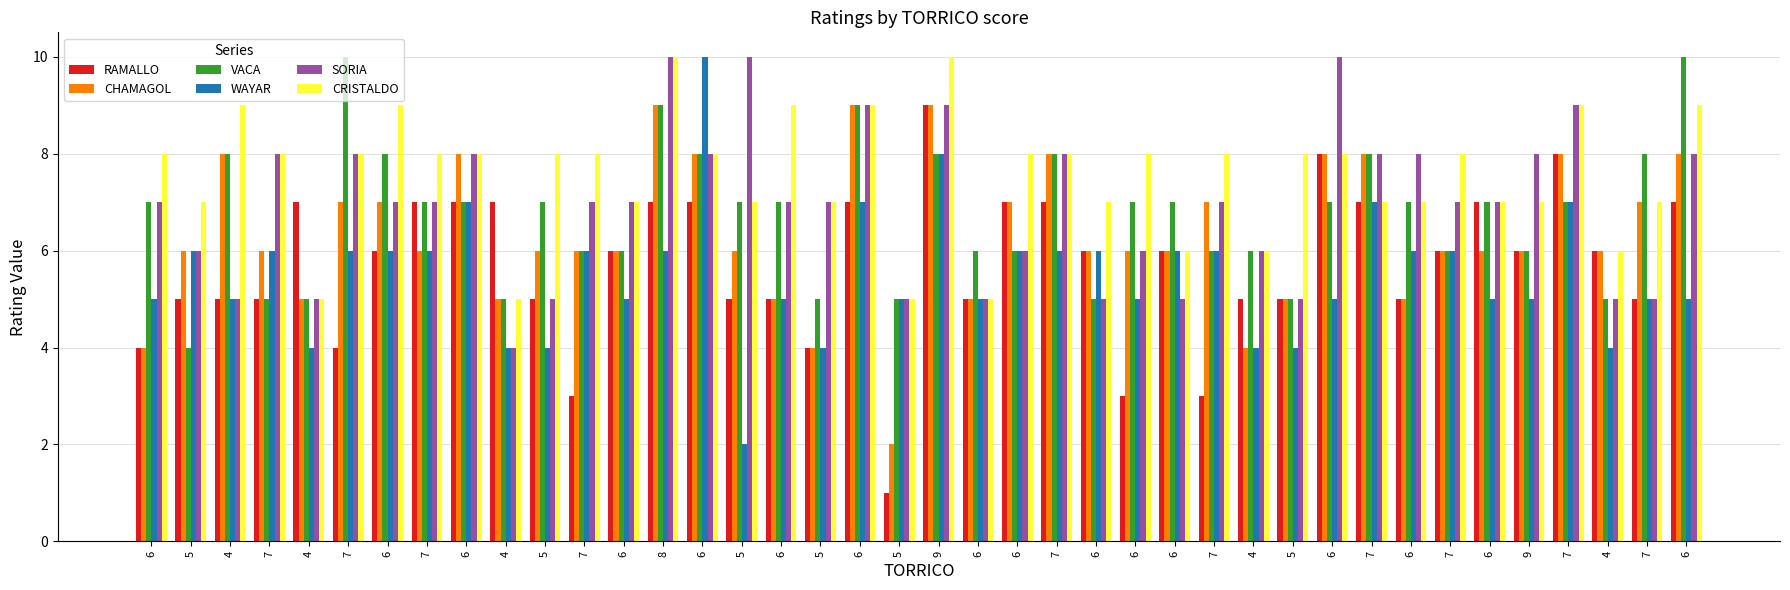

List the series in order of their peak value, highest first.

VACA, WAYAR, SORIA, CRISTALDO, RAMALLO, CHAMAGOL